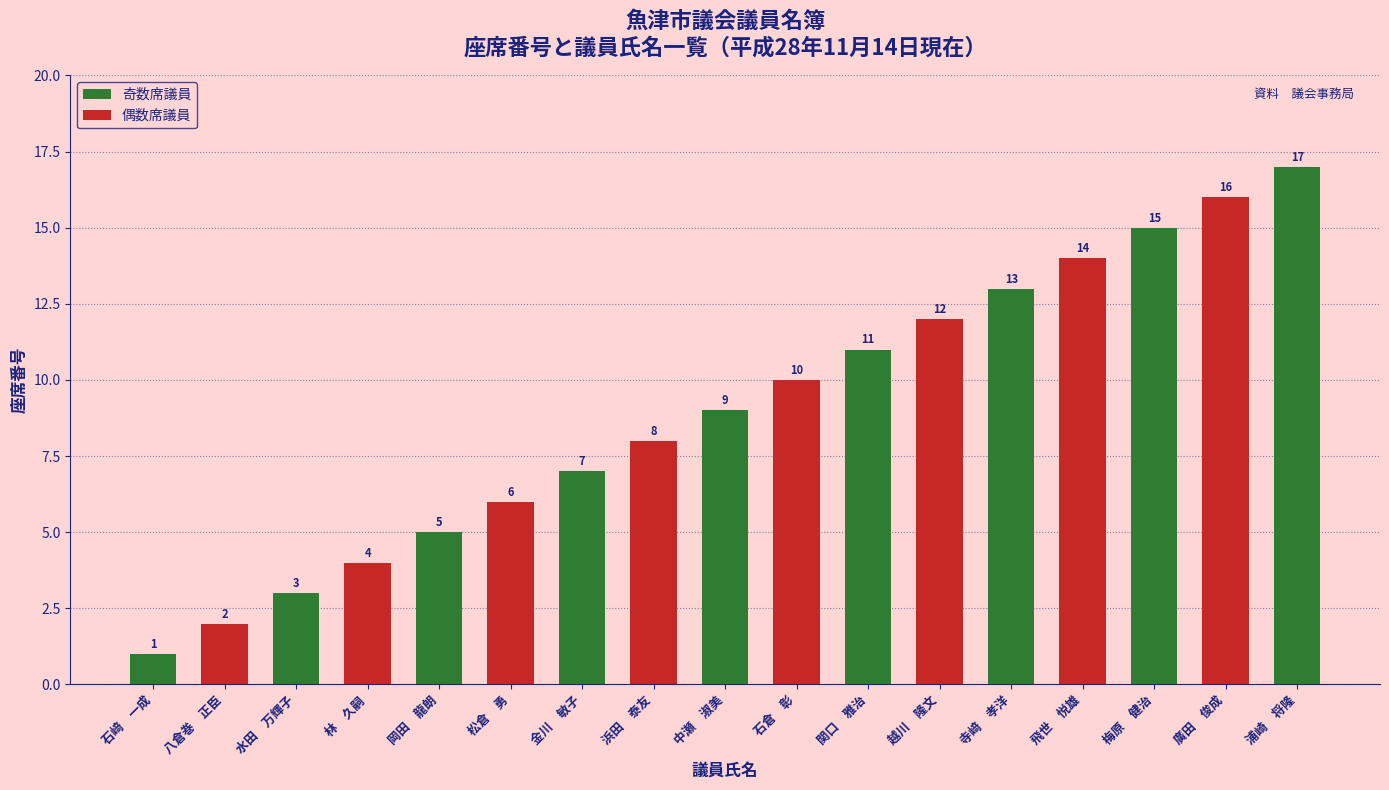

Rank the categories by value from highest to lowest.

浦崎　将隆, 廣田　俊成, 梅原　健治, 飛世　悦雄, 寺﨑　孝洋, 越川　隆文, 関口　雅治, 石倉　彰, 中瀬　淑美, 浜田　泰友, 金川　敏子, 松倉　勇, 岡田　龍朗, 林　久嗣, 水田　万輝子, 八倉巻　正臣, 石﨑　一成